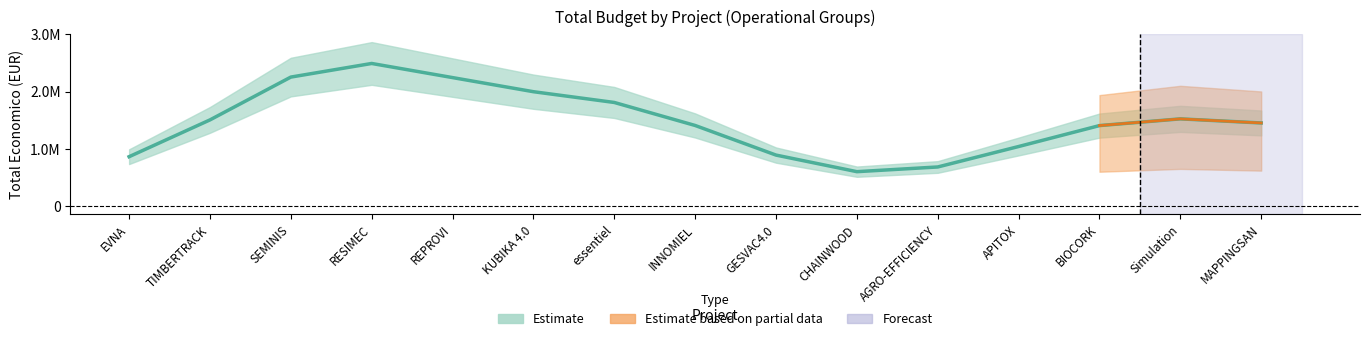

How many lines are shown in the chart?

1